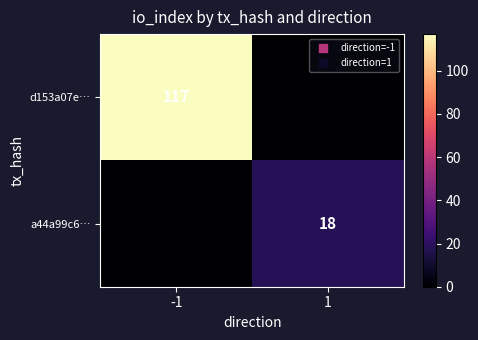

Is it true that d153a07e… equals 29 at -1?

False